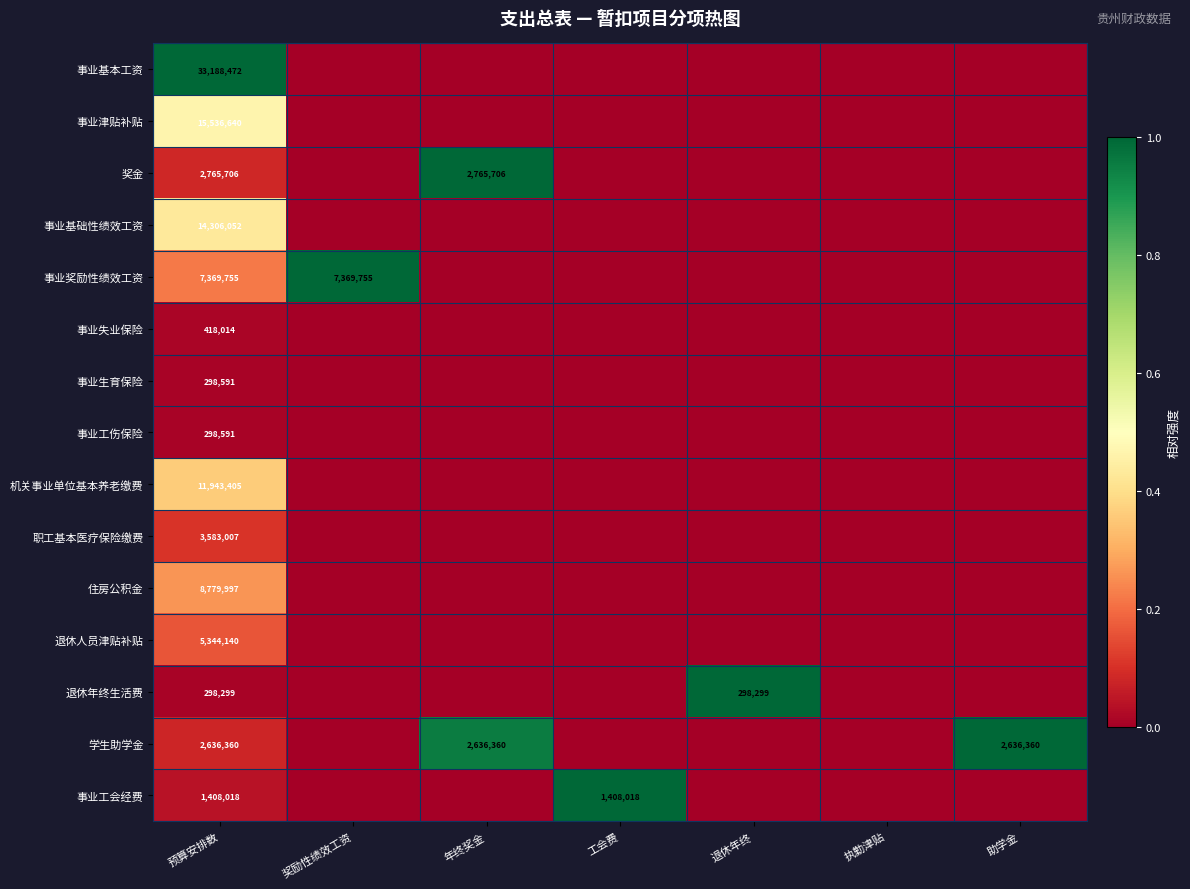

Is it true that 奖金 equals 4693038 at 预算安排数?

False